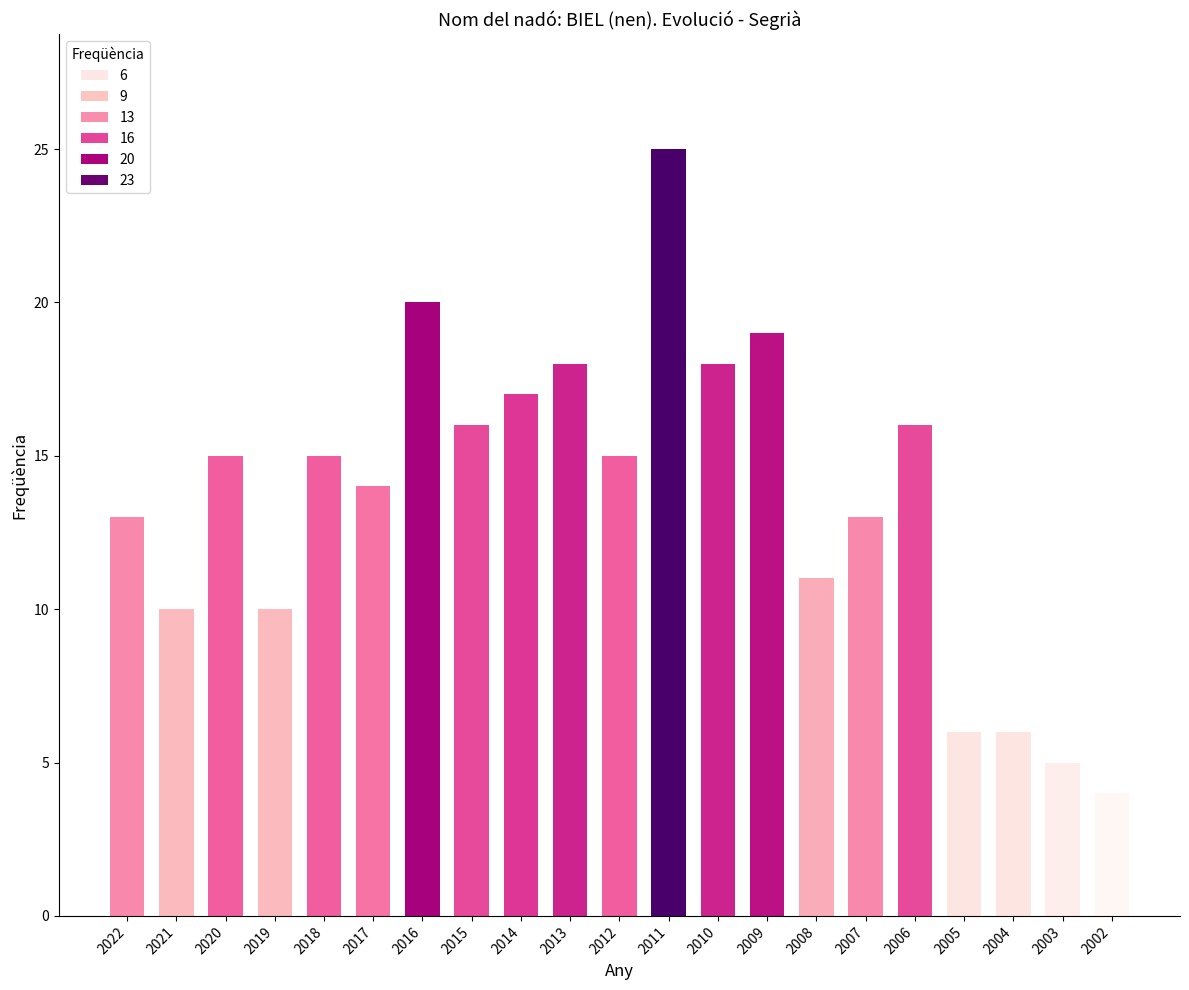

How many data points are less than 15?

10